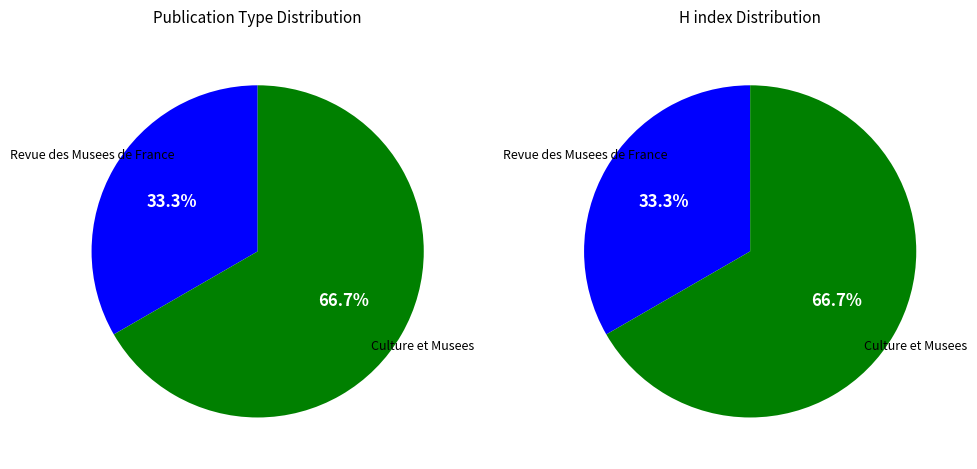

The Culture et Musees slice represents 67% of the pie. True or false?

True